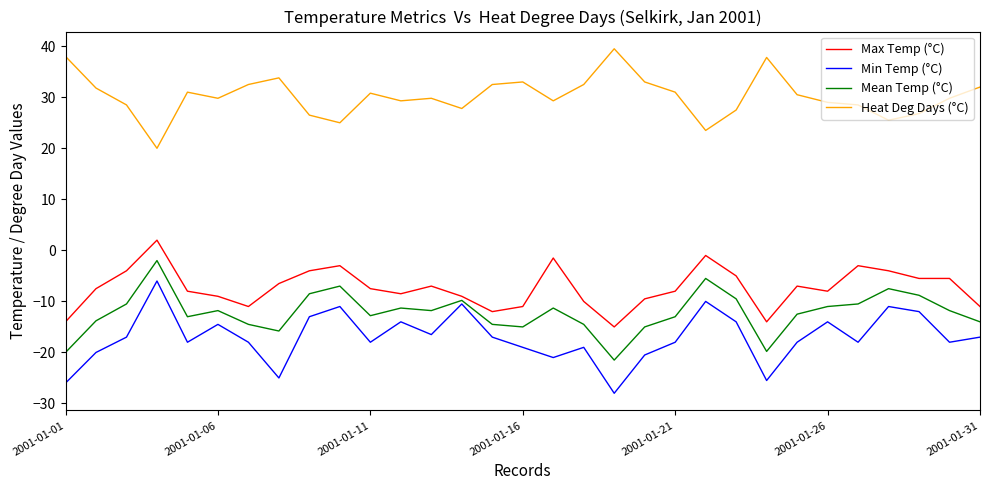

What is the maximum value for Heat Deg Days (°C)?

39.5